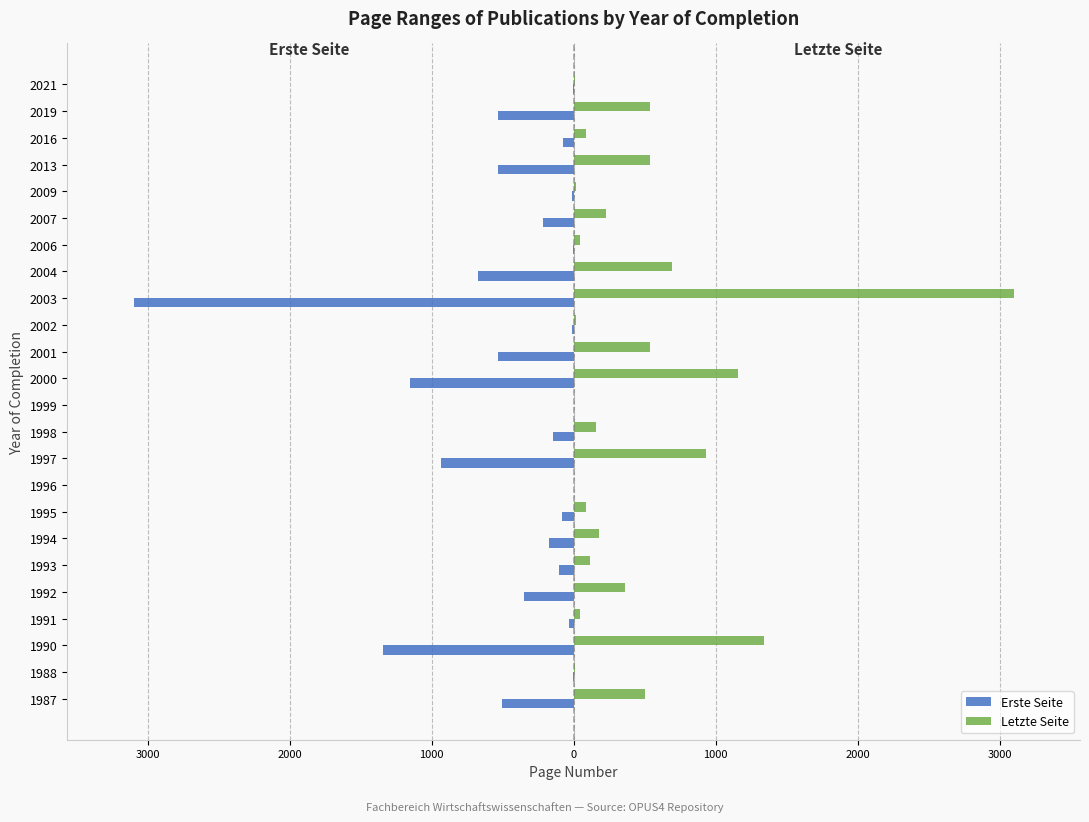

What are all the series names shown in the legend?

Erste Seite, Letzte Seite